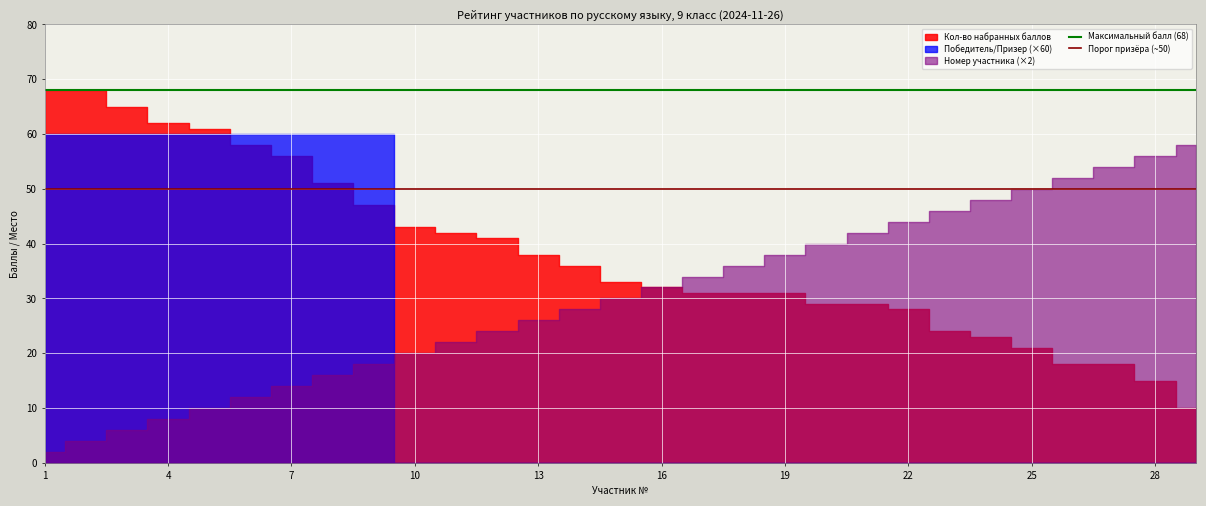

What is the greatest value displayed?

68